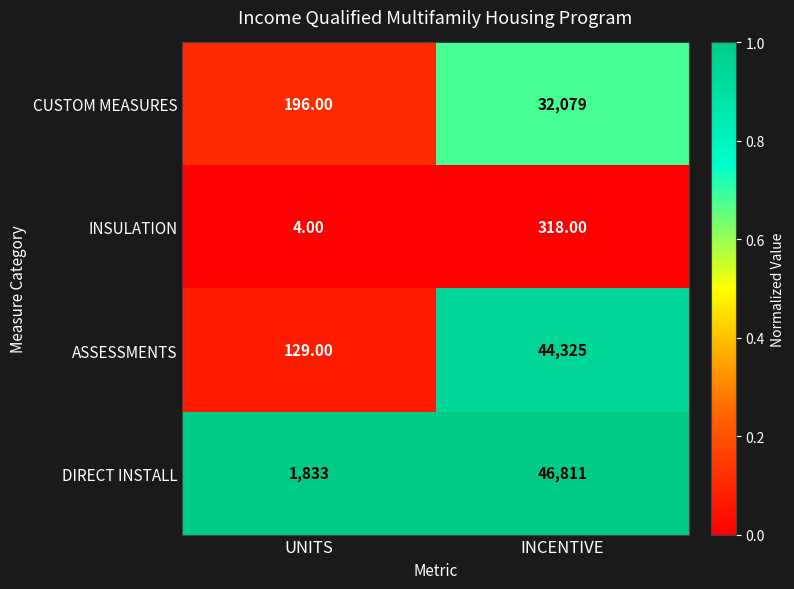

At UNITS, list the series in order from smallest to largest.

INSULATION, ASSESSMENTS, CUSTOM MEASURES, DIRECT INSTALL